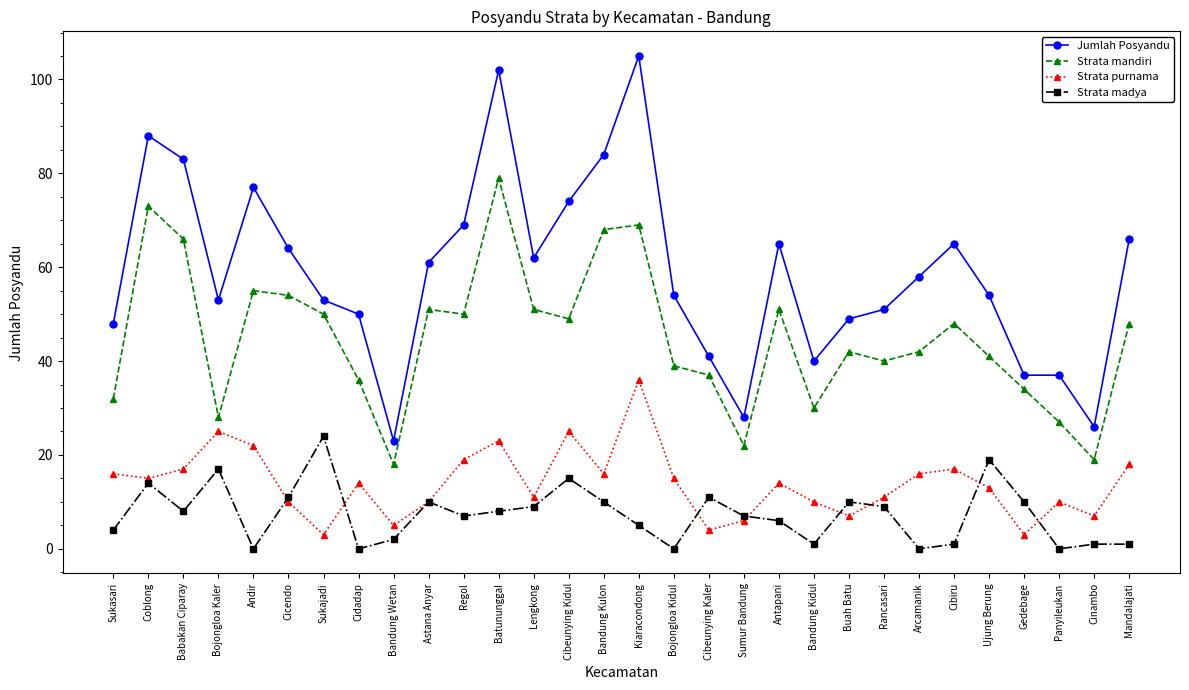

What is the total value across all series at Bojongloa Kidul?

108